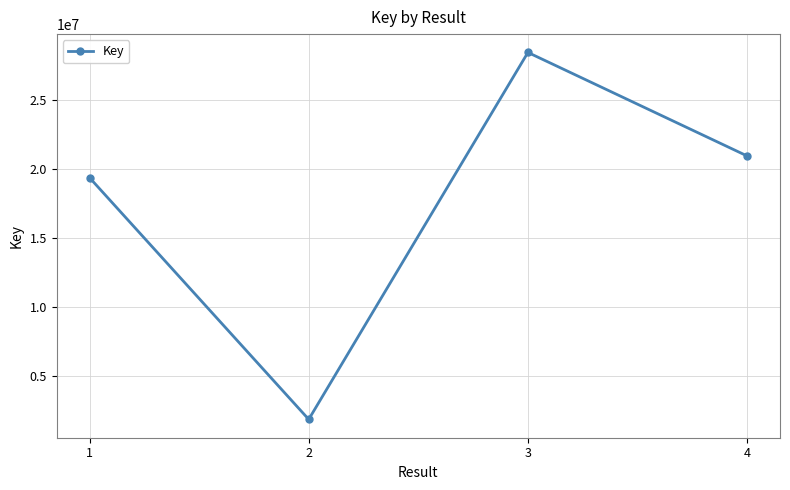

Which label corresponds to the smallest value in the chart?

2